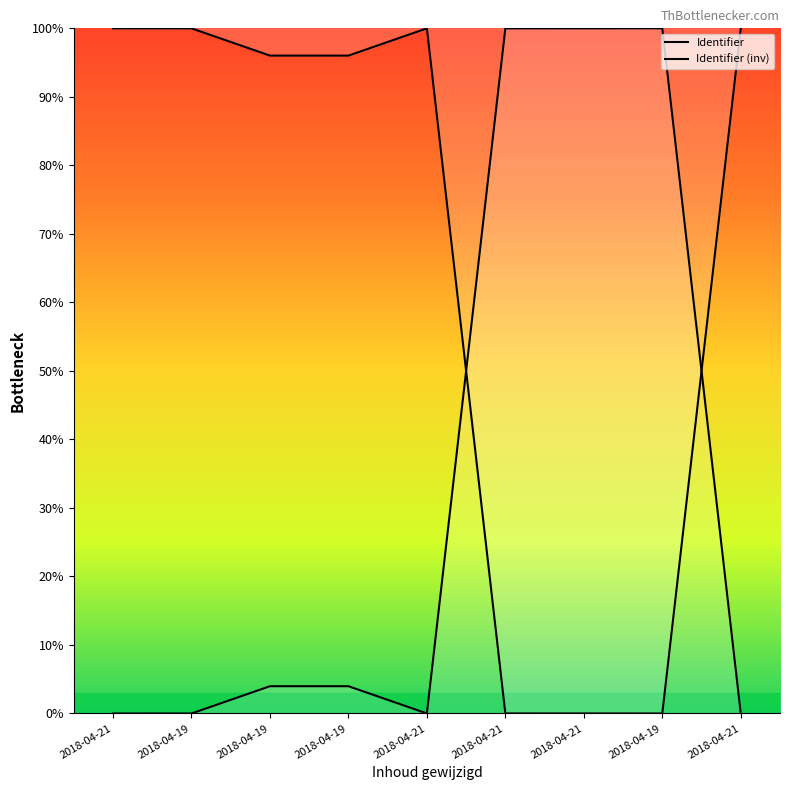

Which series ends up on top after the final intersection of Identifier (inv) and Identifier?

Identifier (inv)